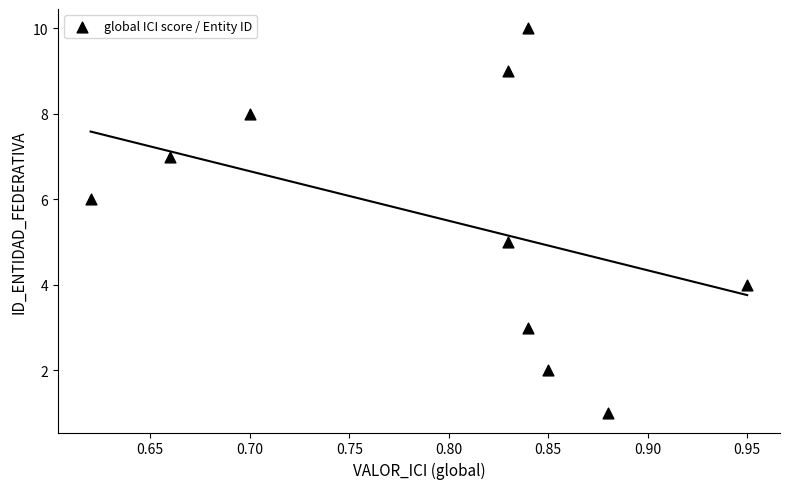

What is the average Y value?

6